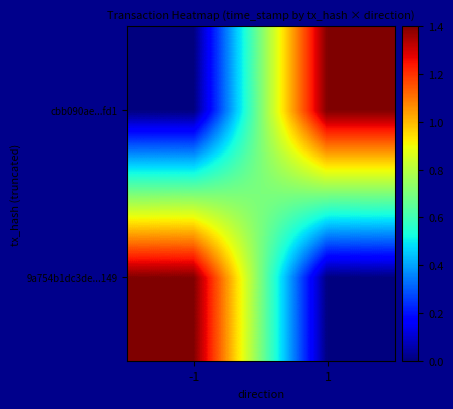

Rank the series at 1 from highest to lowest value.

cbb090ae...fd1, 9a754b1dc3de...149